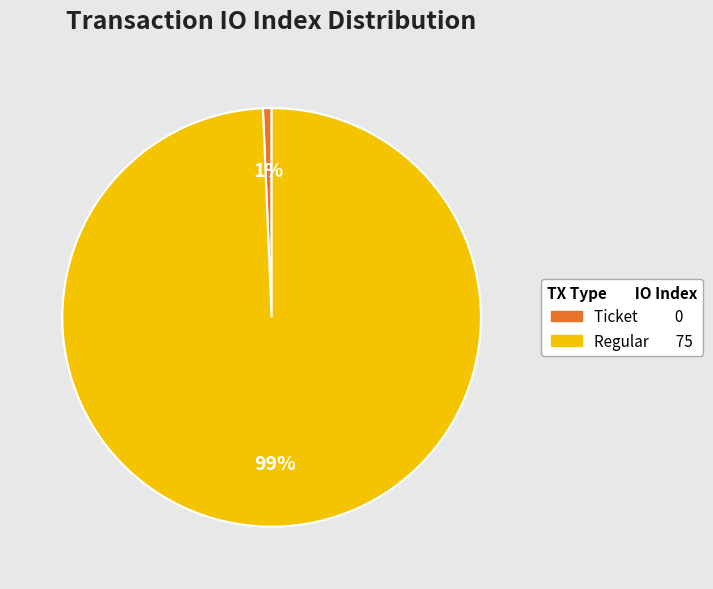

How many segments does this pie chart have?

2